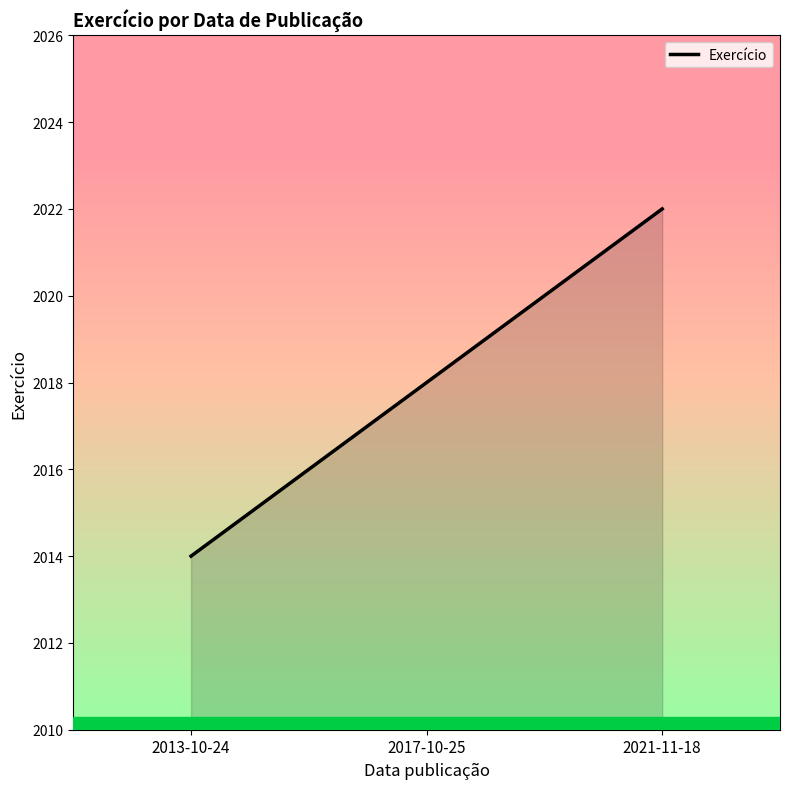

Between 2017-10-25 and 2021-11-18, which is larger?

2021-11-18